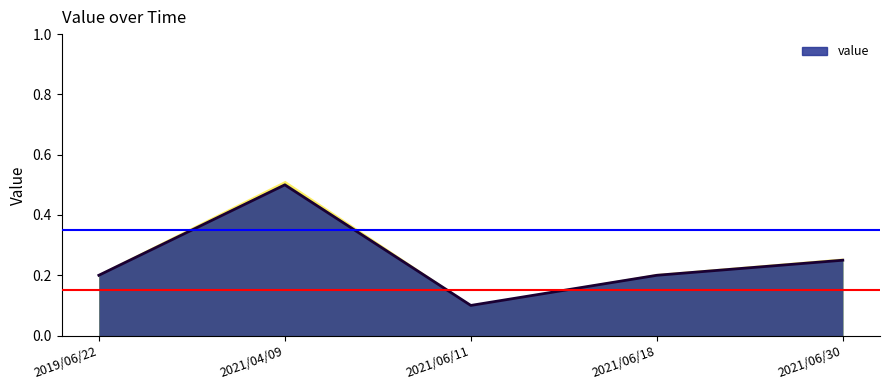

What is the change in value from 2021/06/18 to 2021/06/11?

-0.1